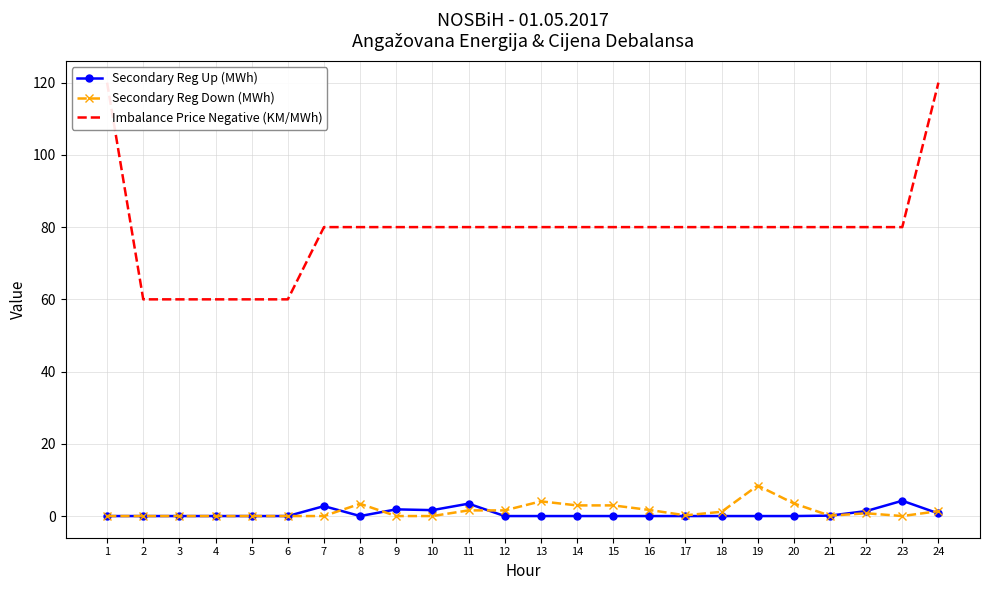

What is the spread (max minus min) of values at 18?

80.0